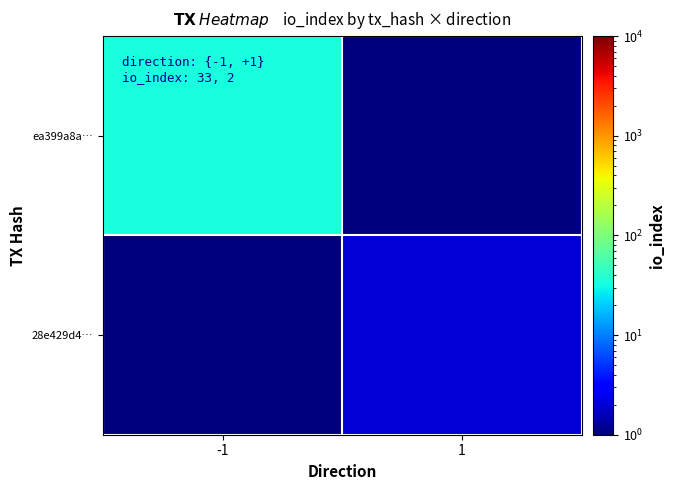

Reading left to right, extract all data points from this chart.

ea399a8a…: -1=33.0	1=0.1
28e429d4…: -1=0.1	1=2.0